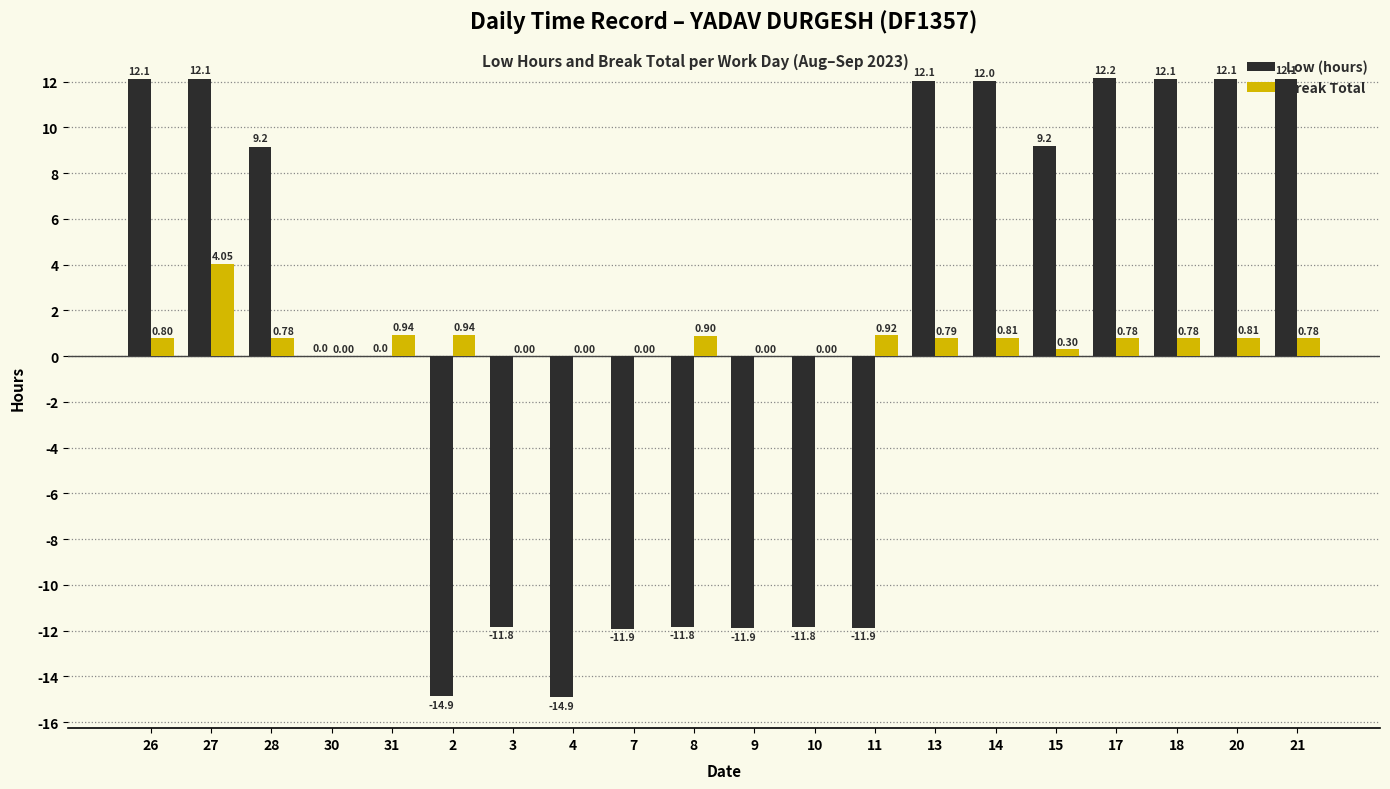

Between 11 and 17, which series saw the biggest shift?

Low (hours)